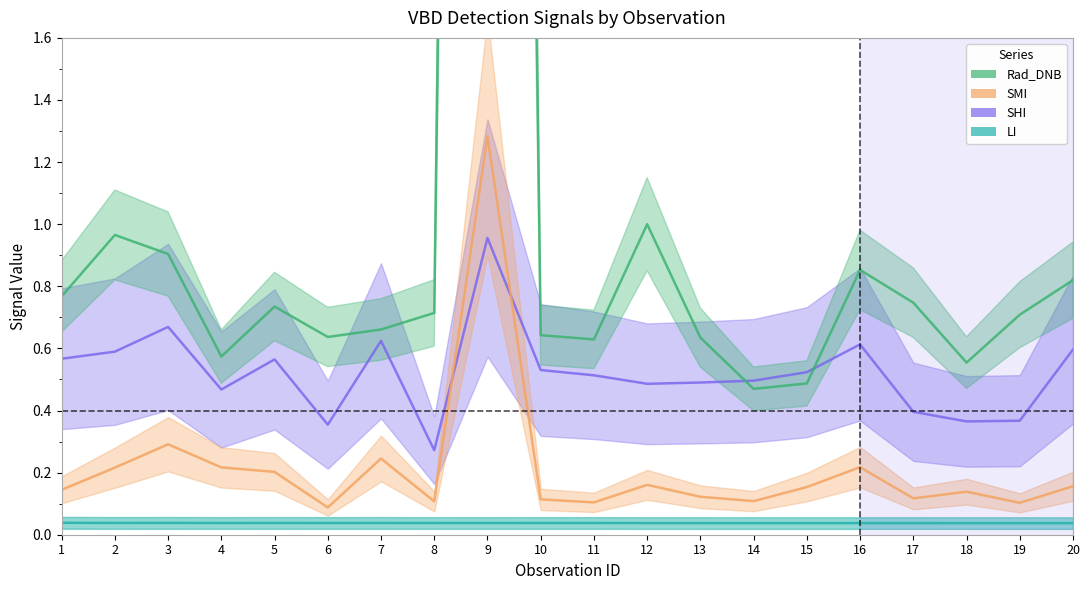

True or false: LI and SMI cross at least once.

False